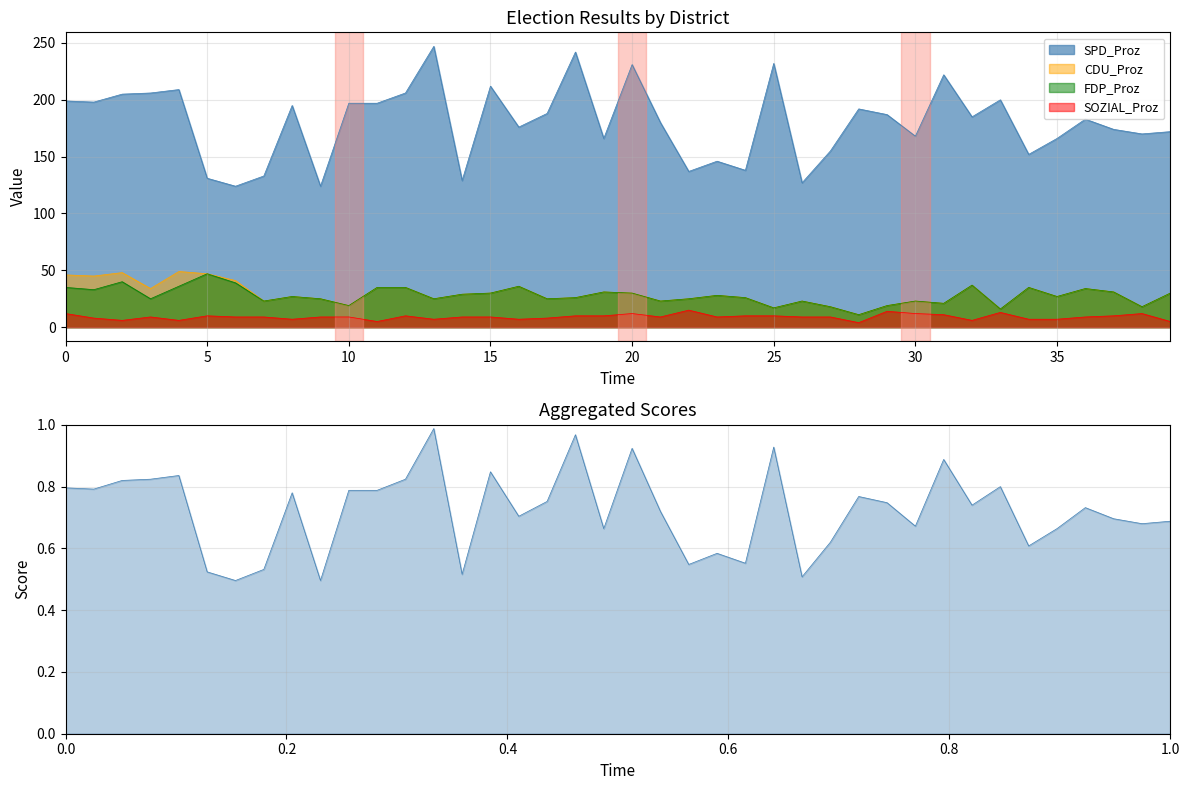

The value of SPD_Proz at 1203 is 0.3. True or false?

False